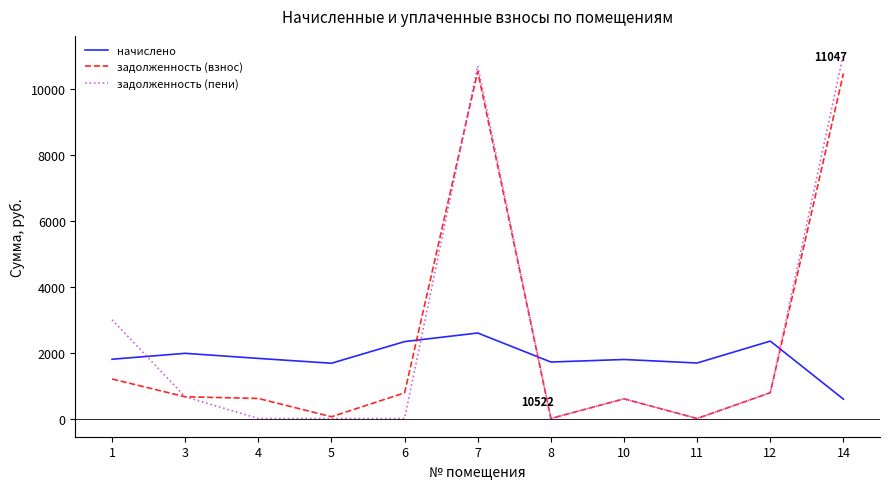

What are all the series names shown in the legend?

начислено, задолженность (взнос), задолженность (пени)